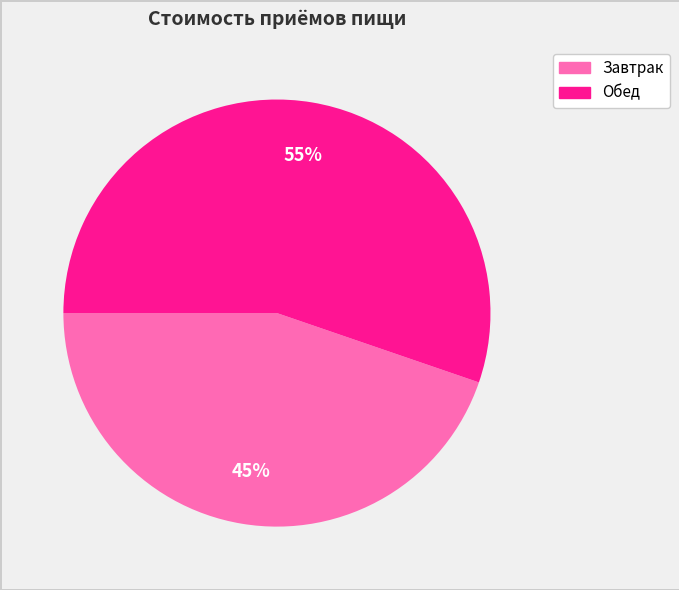

Between Завтрак and Обед, which is larger?

Обед